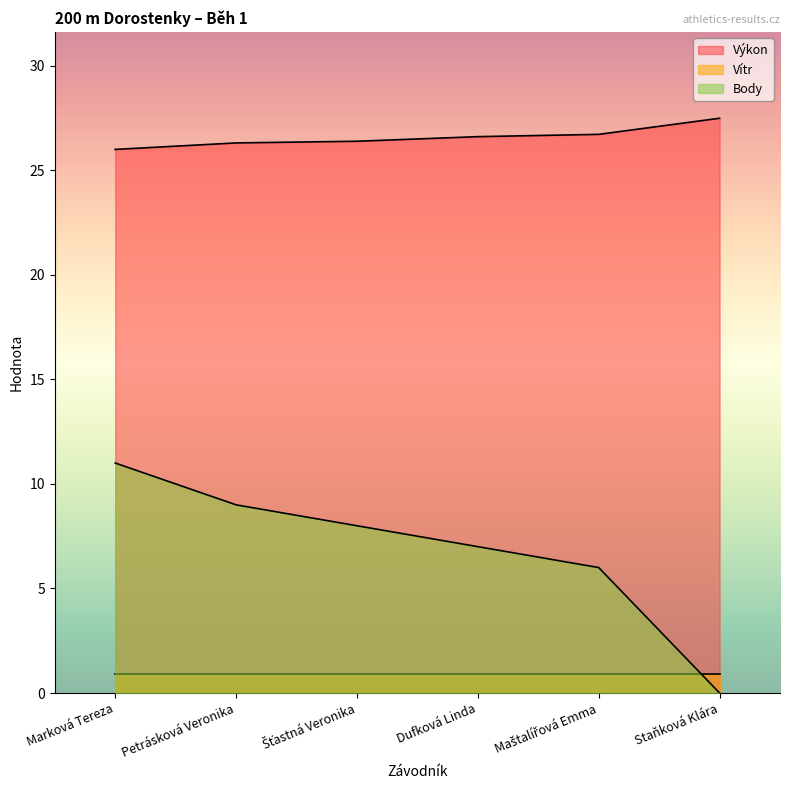

What is the label of the 4th point from the left?

Dufková Linda